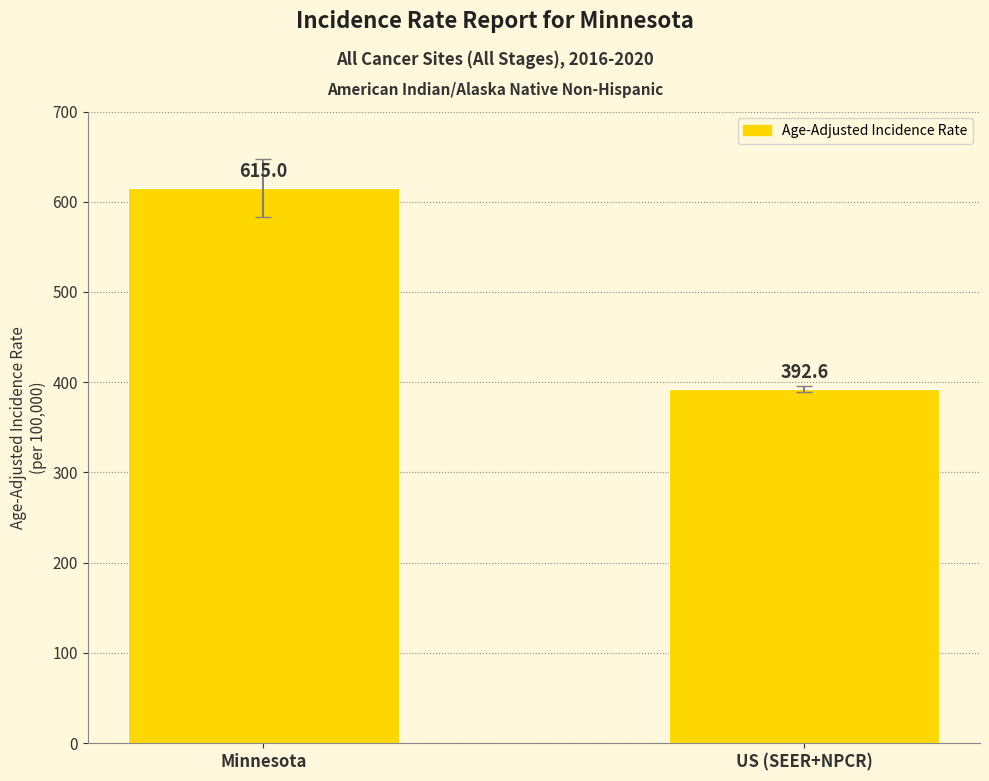

Reading right to left, list all the values displayed in this chart.

US (SEER+NPCR)=392.6	Minnesota=615.0